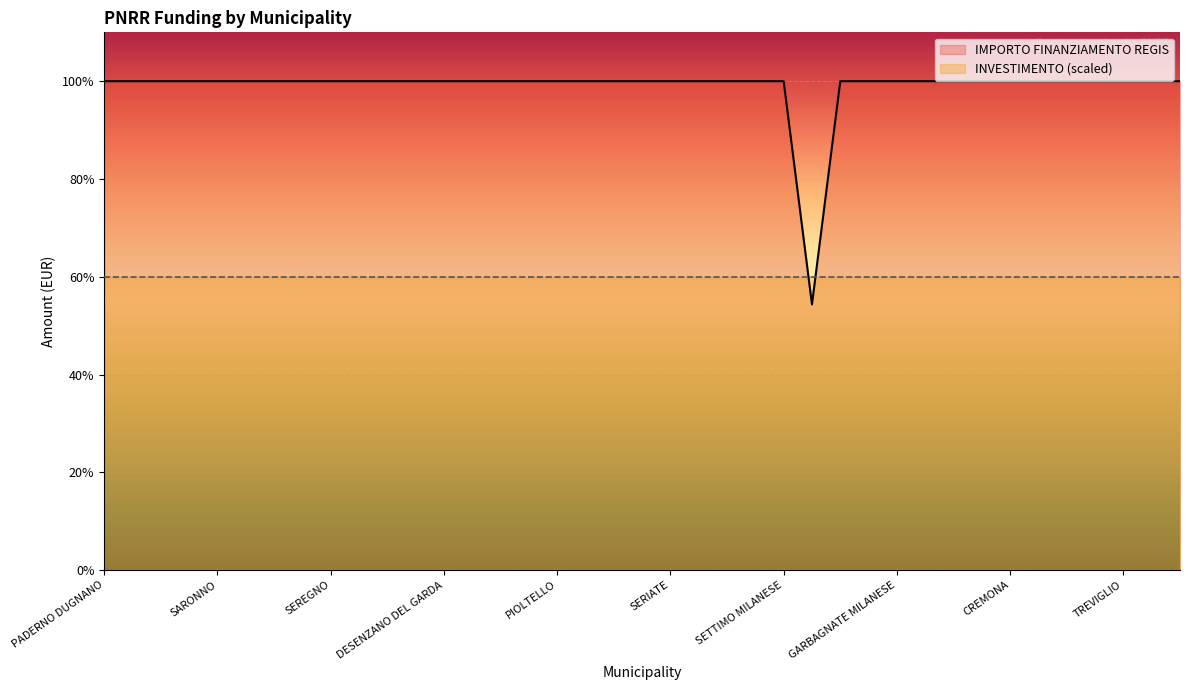

Reading left to right, transcribe all the data shown in this chart.

PADERNO DUGNANO=100.0	ROMANO DI LOMBARDIA=100.0	LIMBIATE=100.0	PAVIA=100.0	SARONNO=100.0	LAINATE=100.0	BUCCINASCO=100.0	BOLLATE=100.0	SEREGNO=100.0	MAGENTA=100.0	VIGEVANO=100.0	VOGHERA=100.0	DESENZANO DEL GARDA=100.0	LISSONE=100.0	CORNAREDO=100.0	PARABIAGO=100.0	PIOLTELLO=100.0	BRESSO=100.0	SUZZARA=100.0	CERNUSCO SUL NAVIGLIO=100.0	SERIATE=100.0	SAN DONATO MILANESE=100.0	MANTOVA=100.0	SEGRATE=100.0	SETTIMO MILANESE=100.0	GALBIATE=54.3	CORSICO=100.0	TREZZANO SUL NAVIGLIO=100.0	GARBAGNATE MILANESE=100.0	MEDA=100.0	CESANO BOSCONE=100.0	CANTU=100.0	CREMONA=100.0	BRUGHERIO=100.0	RHO=100.0	CINISELLO BALSAMO=100.0	TREVIGLIO=100.0	LUMEZZANE=100.0	GIUSSANO=100.0